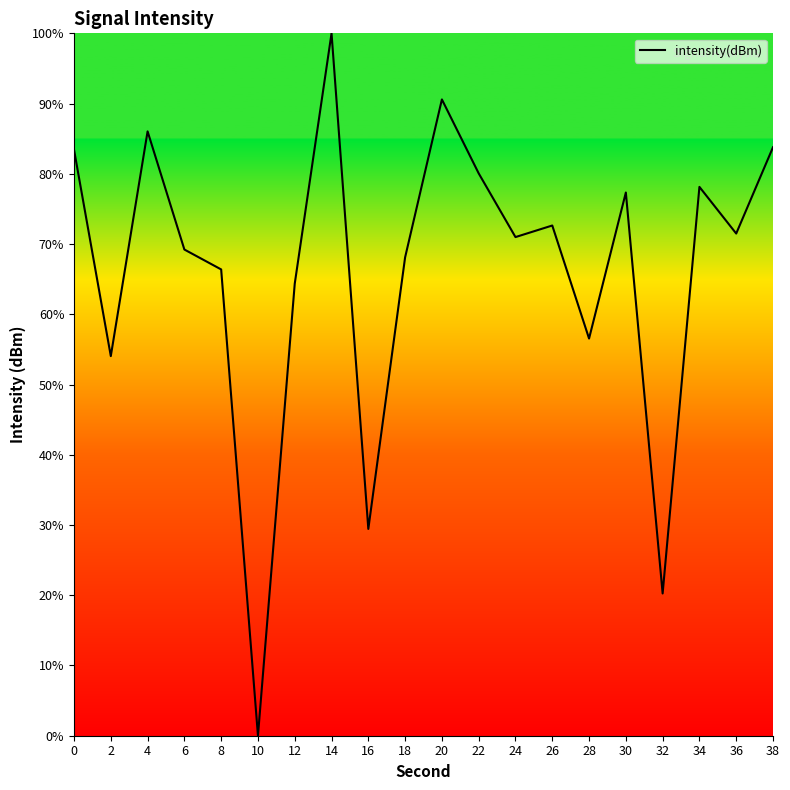

The chart shows a value of 77.3 at 30. True or false?

True